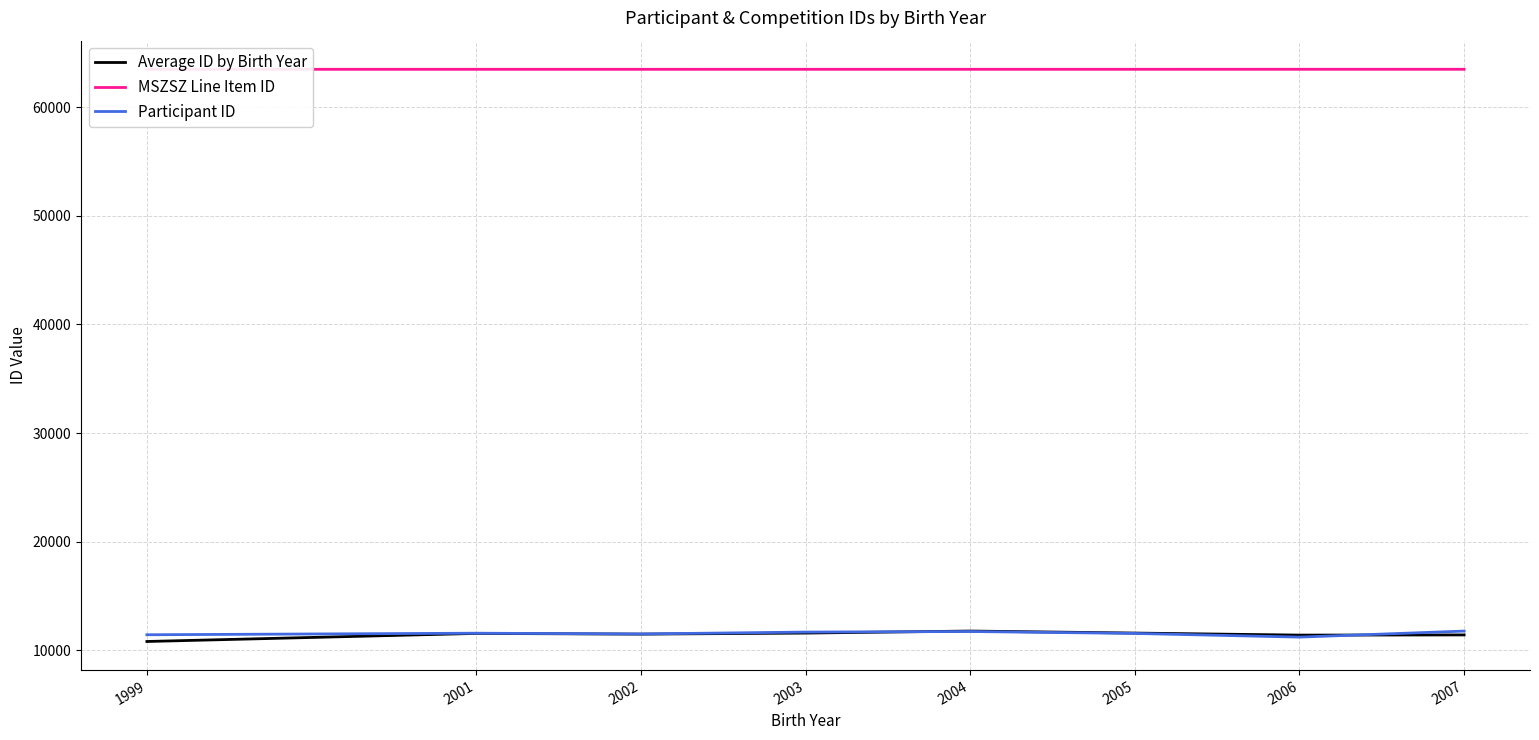

True or false: Average ID by Birth Year has more than 2 points higher than both neighbors.

False